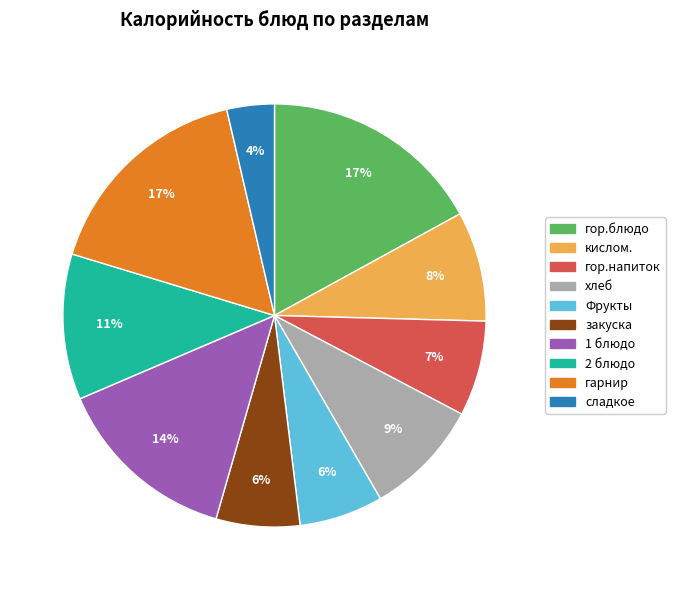

Approximately how many times larger is the value at Фрукты compared to закуска?

1.0